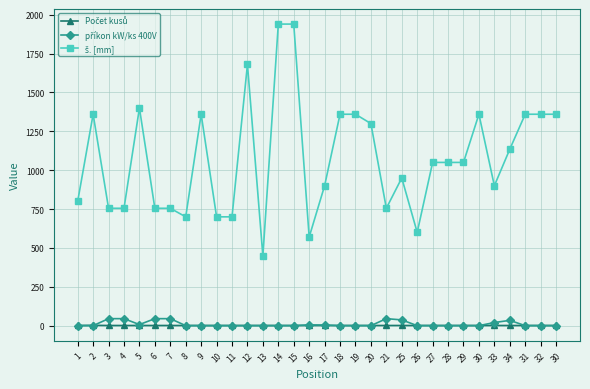

Does the chart display data point markers on the line(s)?

Yes